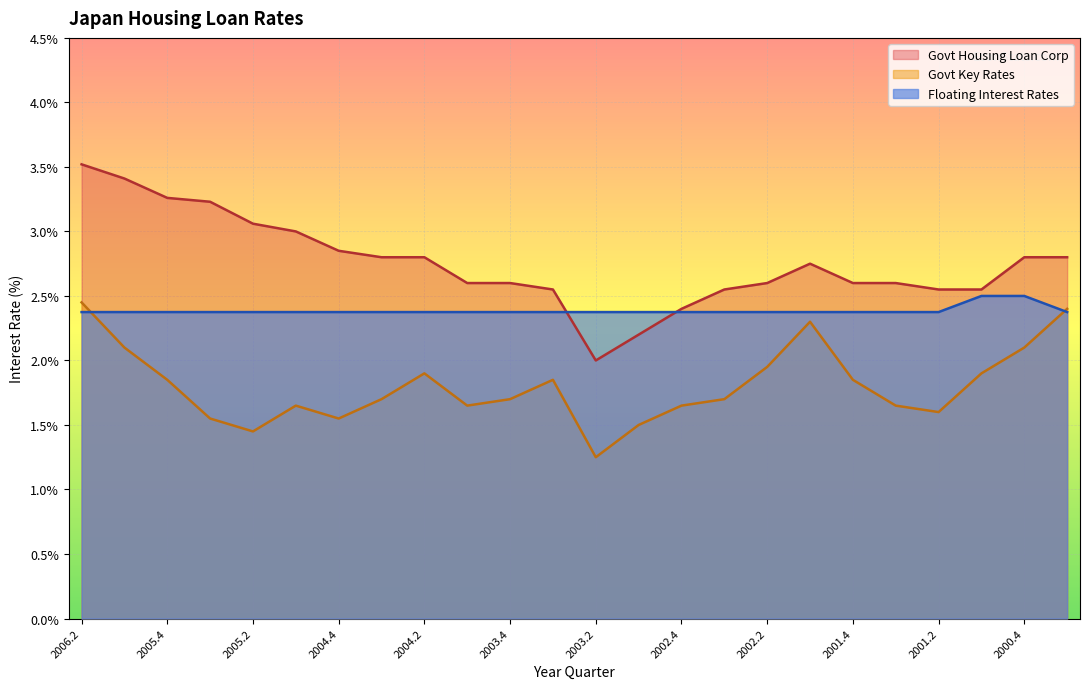

At which category is the sum across all series the highest?

2006.2